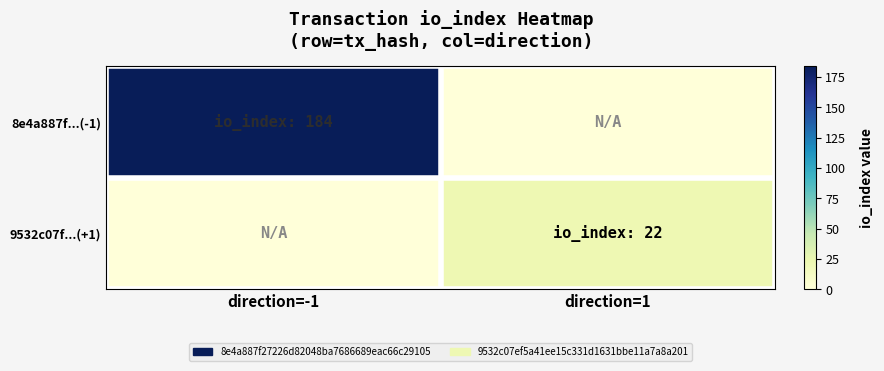

How many distinct data groups are displayed?

2